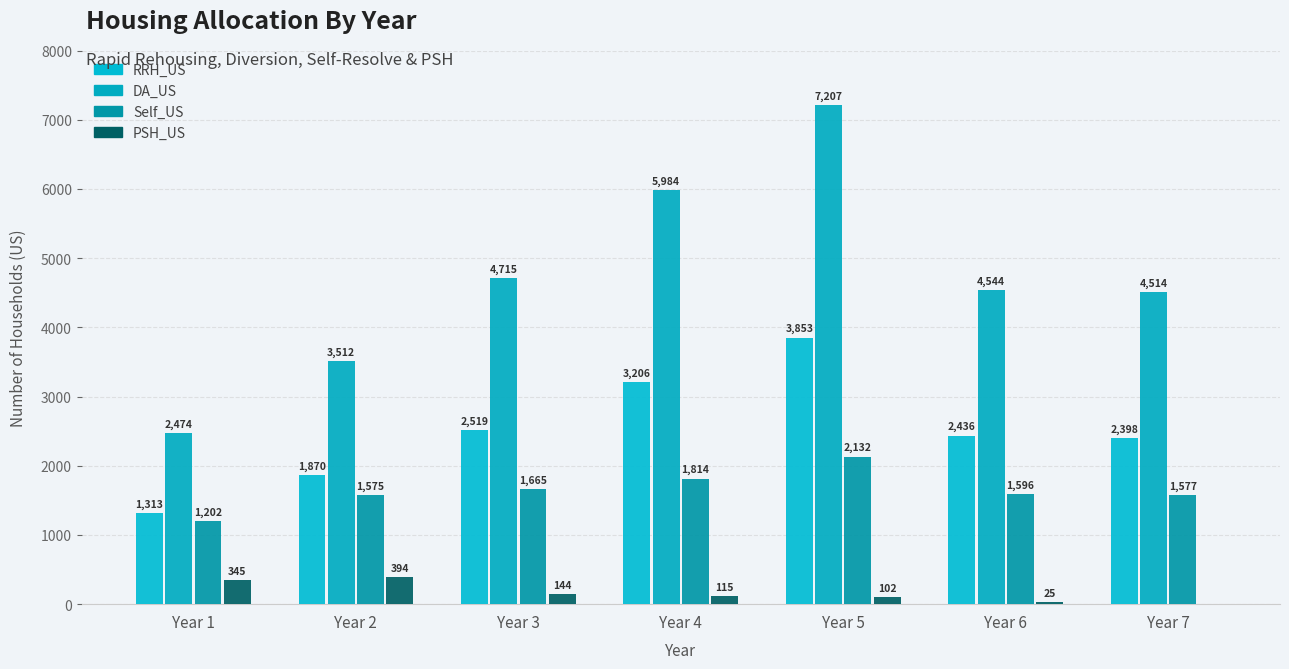

What is the spread (max minus min) of values at Year 1?

2129